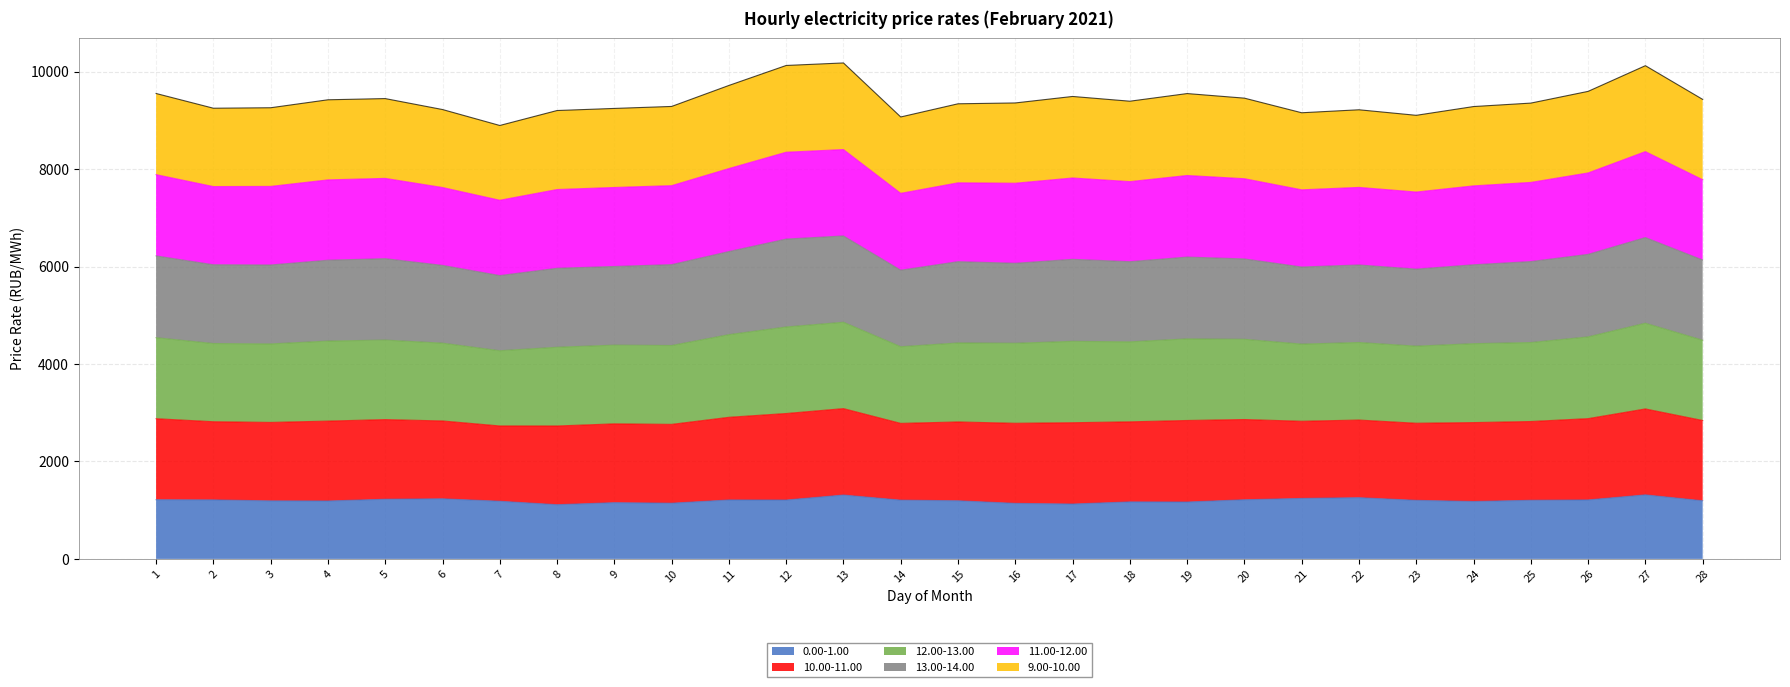

In 0.00-1.00, how many points are higher than both neighbors (excluding endpoints)?

7